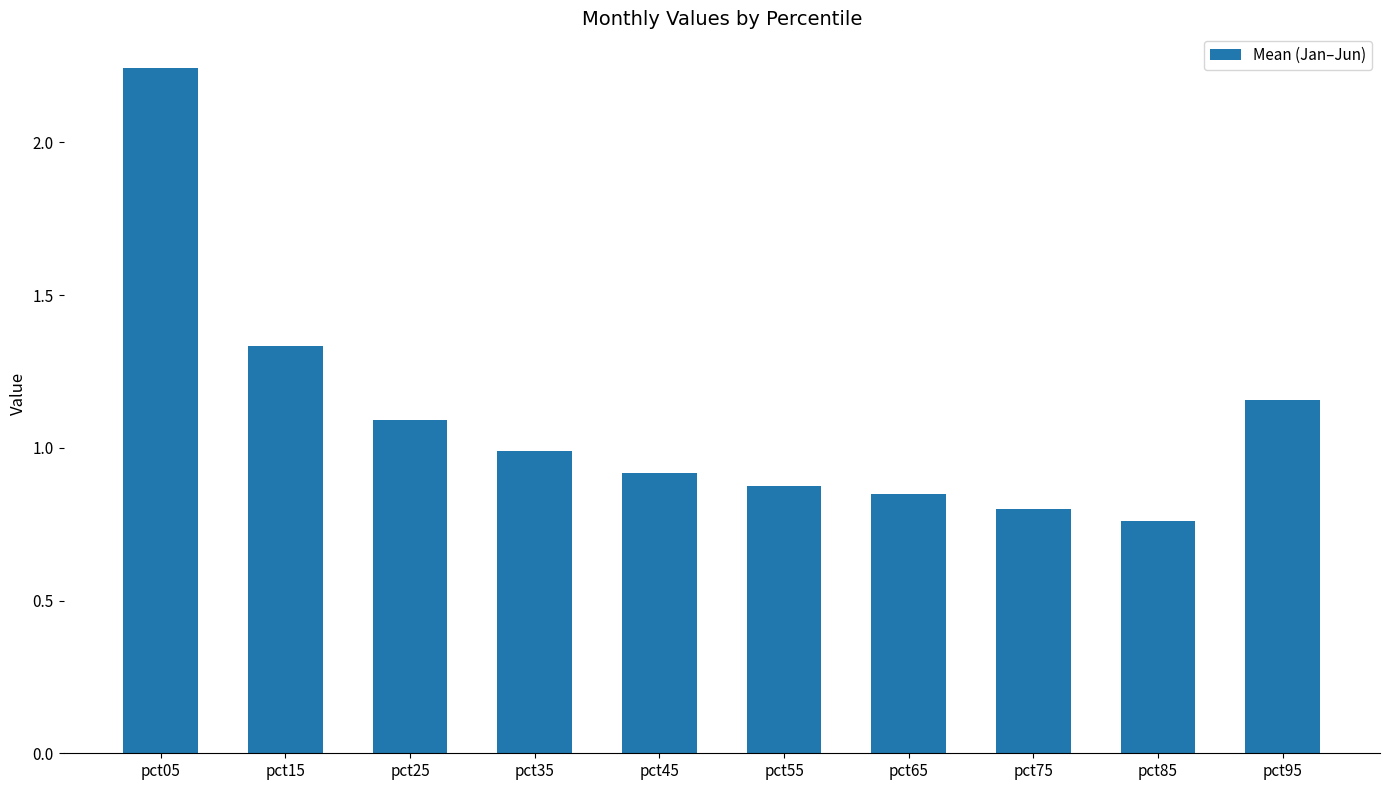

What is the difference between the maximum and minimum values?

1.5